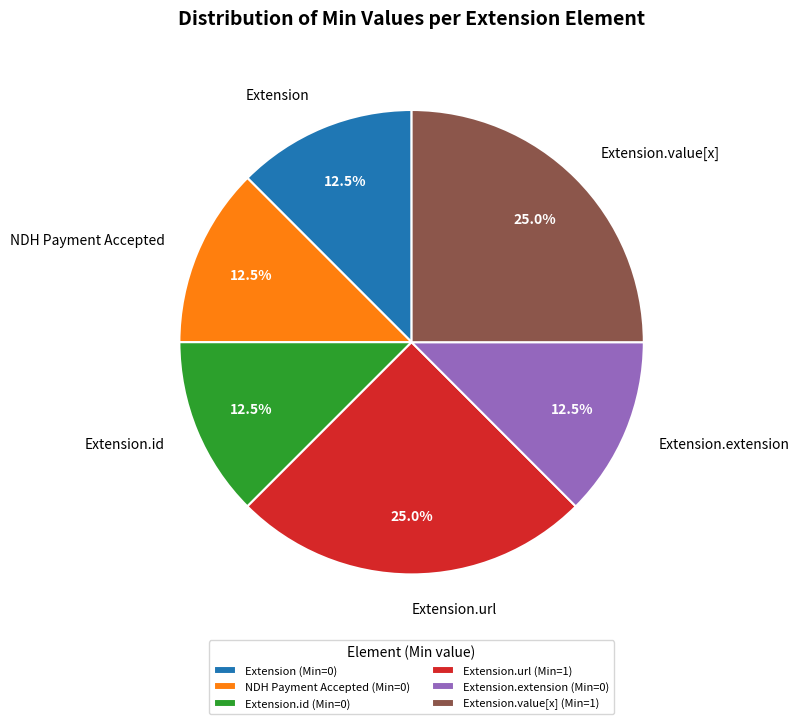

Does any single category account for the majority?

No